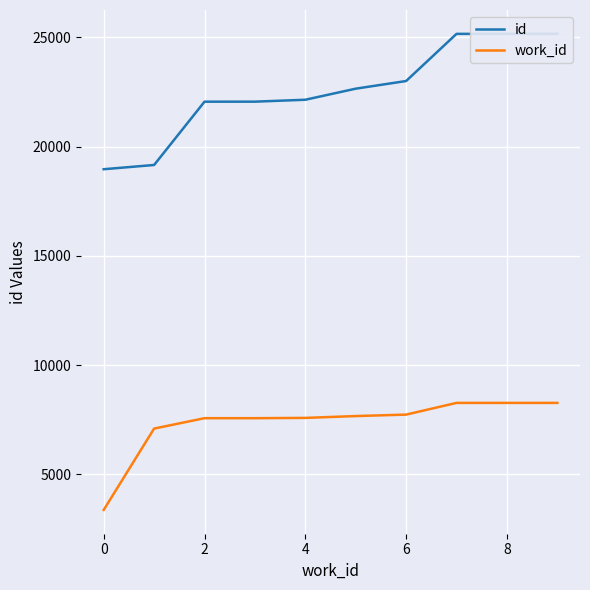

What are all the series names shown in the legend?

id, work_id